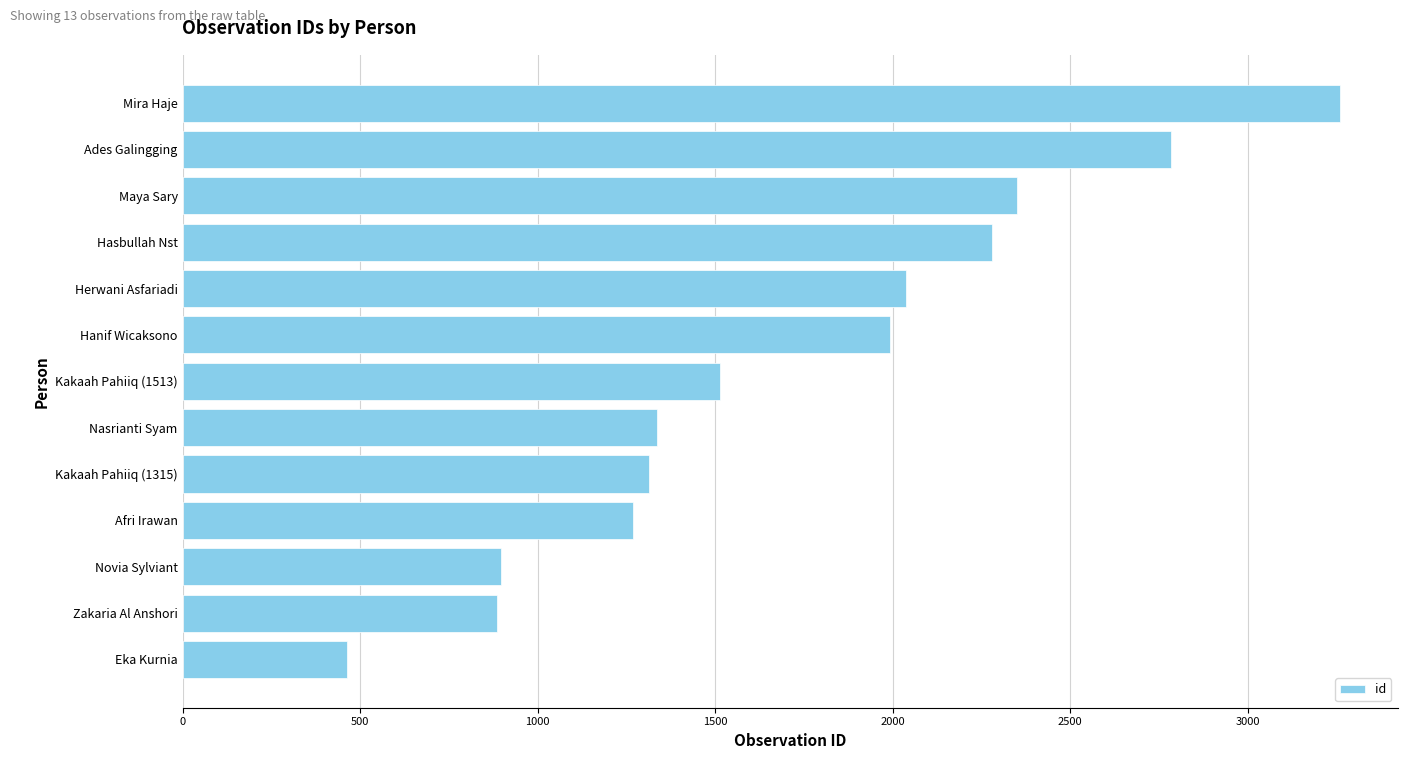

Where is the data nearest to the value 1861?

Hanif Wicaksono